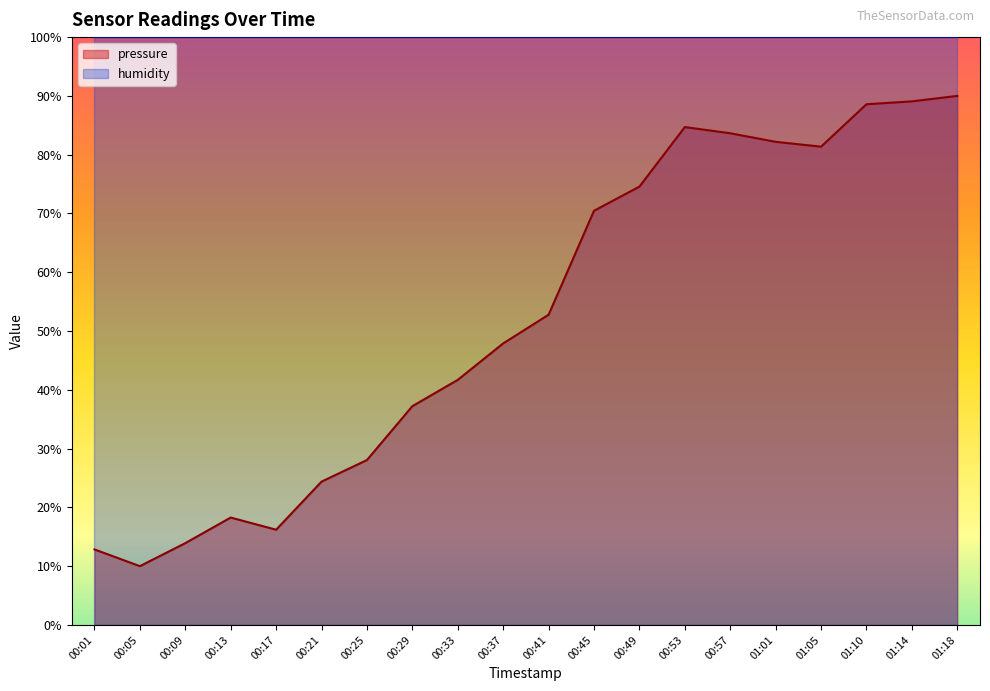

True or false: the data shows 41.7 at 00:33.

True